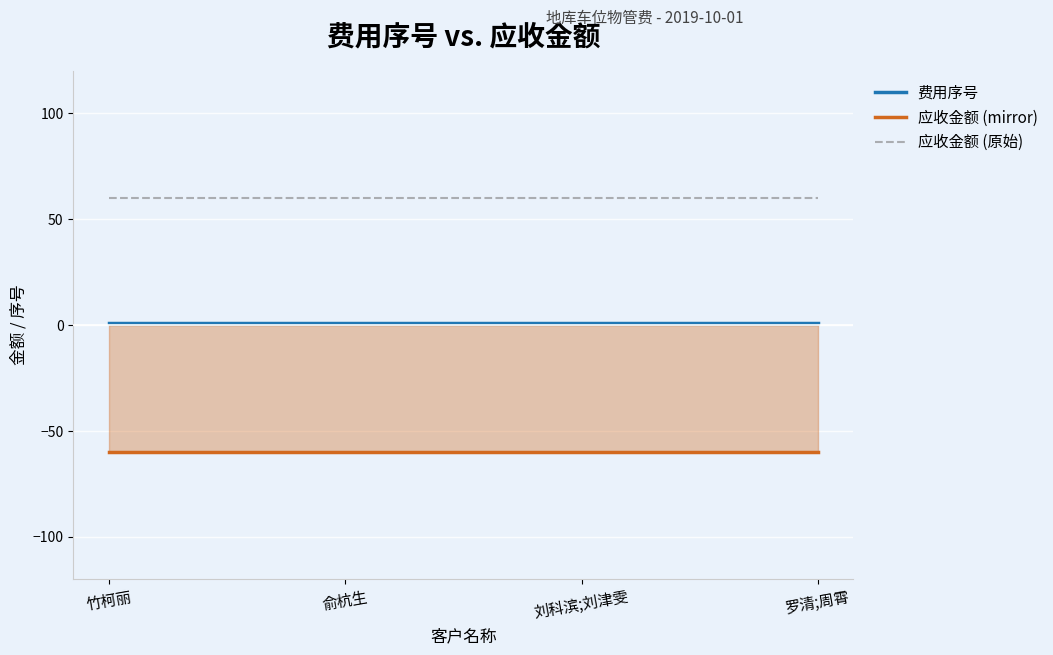

Between 罗清;周霄 and 俞杭生, which is larger?

罗清;周霄